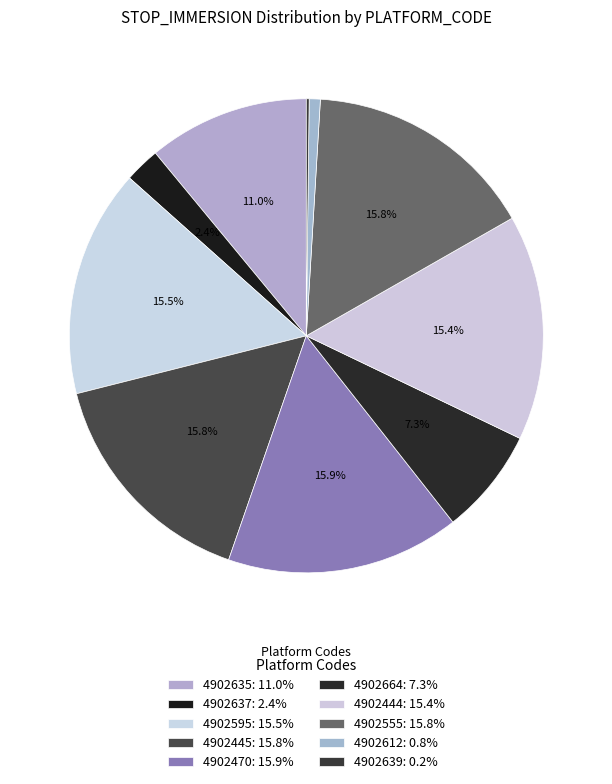

Combined, do 4902612 and 4902595 account for over 50%?

No